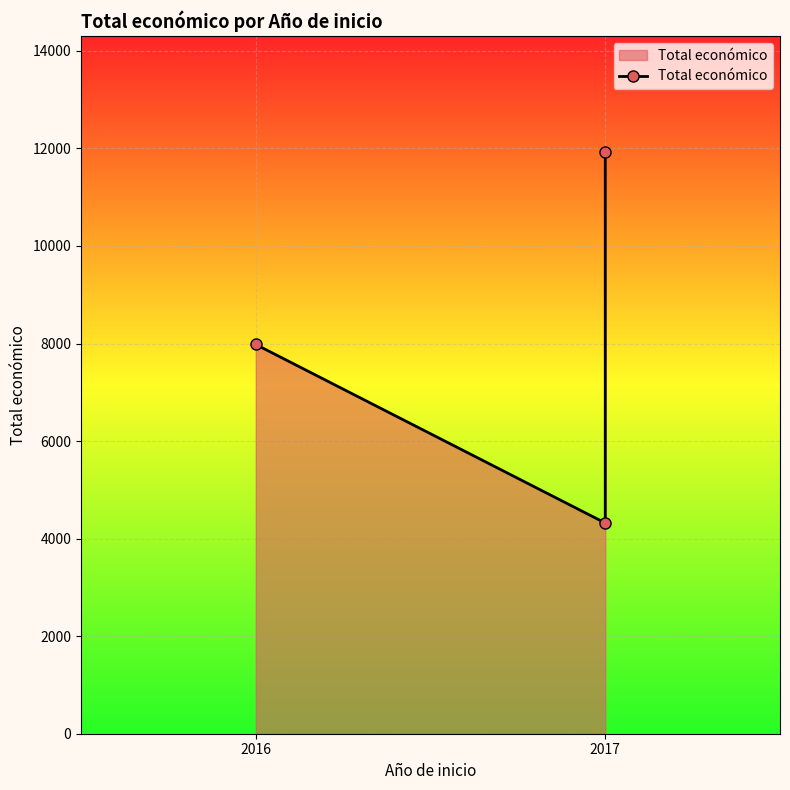

What is the label of the 3rd point from the right?

2016